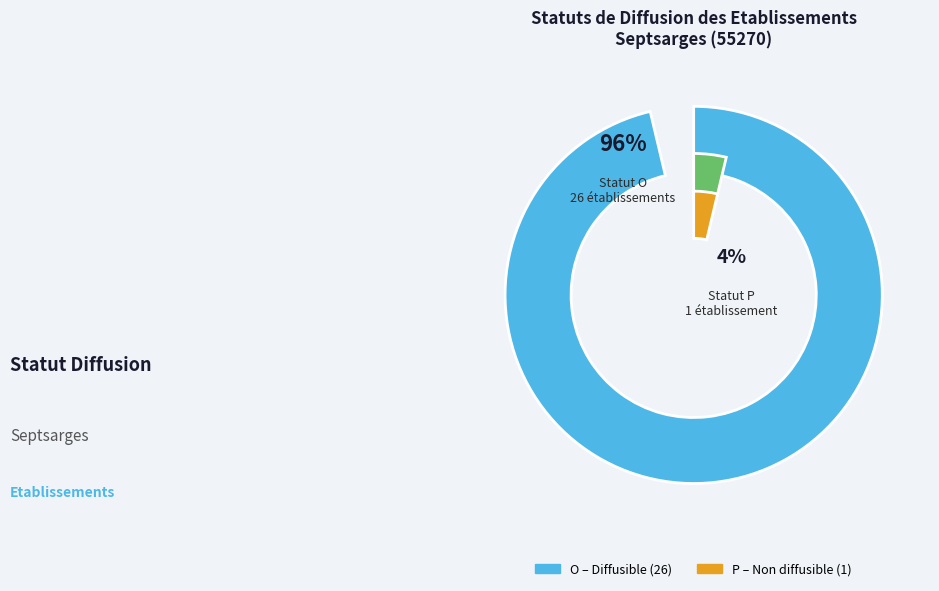

Which slice is the largest?

O